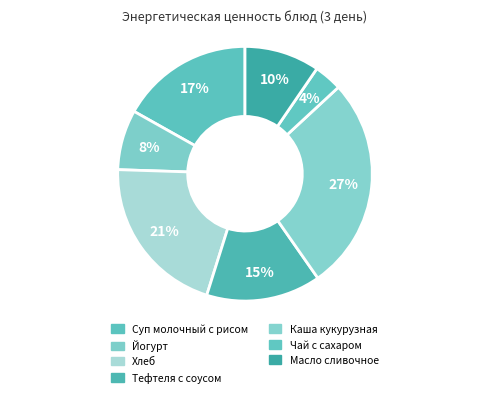

How many segments does this pie chart have?

7